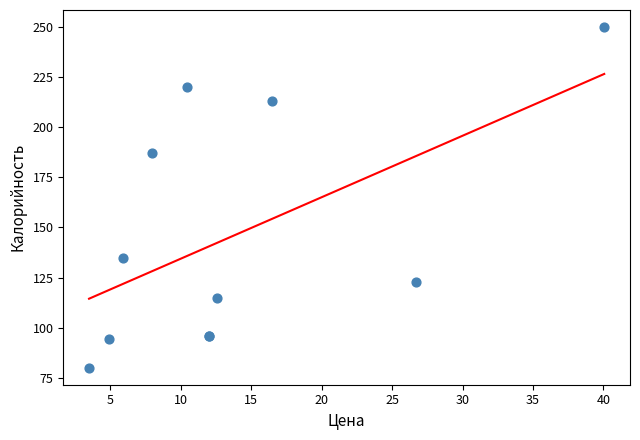

What Y value in the scatter plot is closest to 165?

187.0